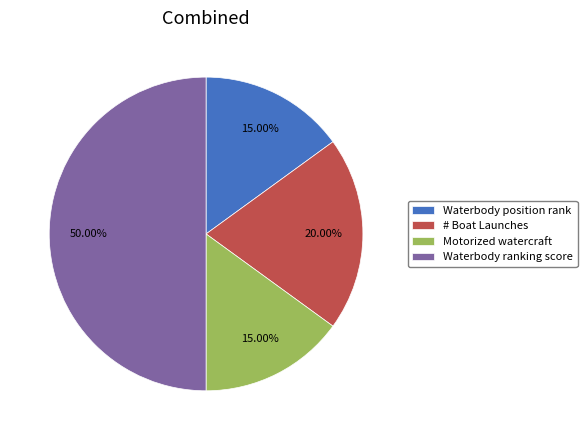

To the nearest percent, what portion does # Boat Launches represent?

20%